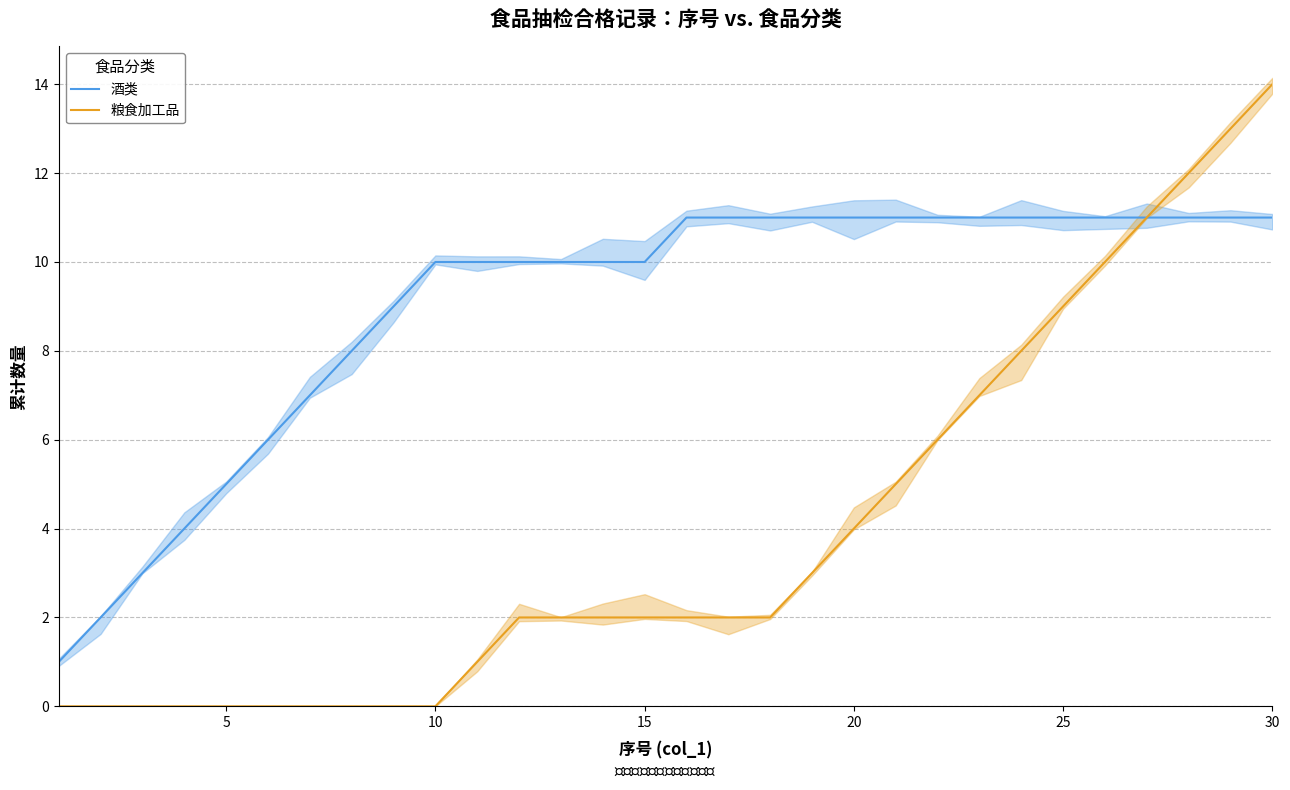

Is it true that 粮食加工品 equals 6 at 7?

False